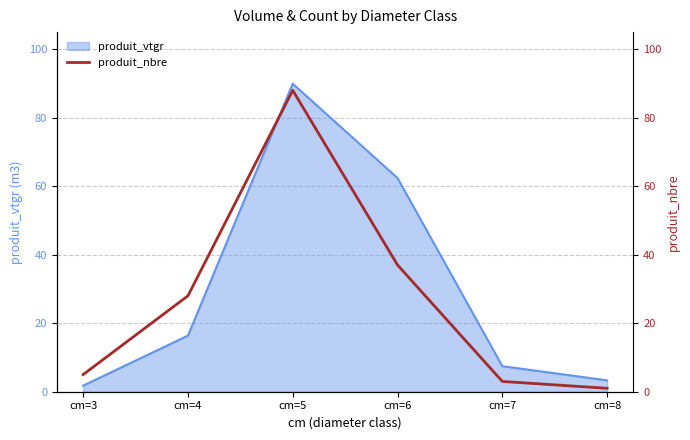

What is the difference between the maximum and minimum values?

87